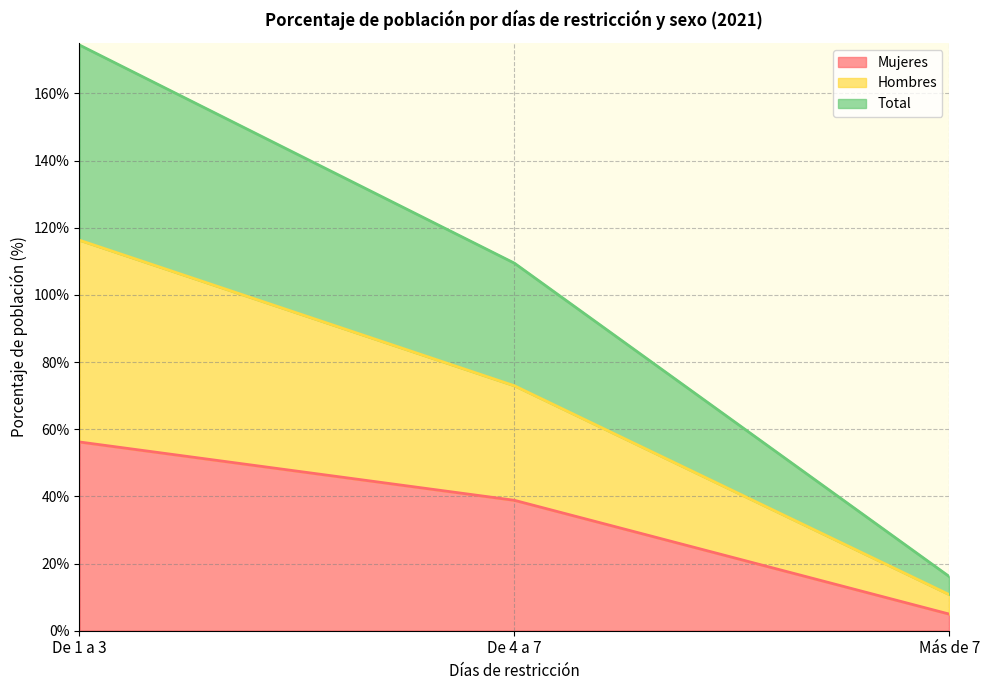

What is the minimum value shown in the chart?

5.0